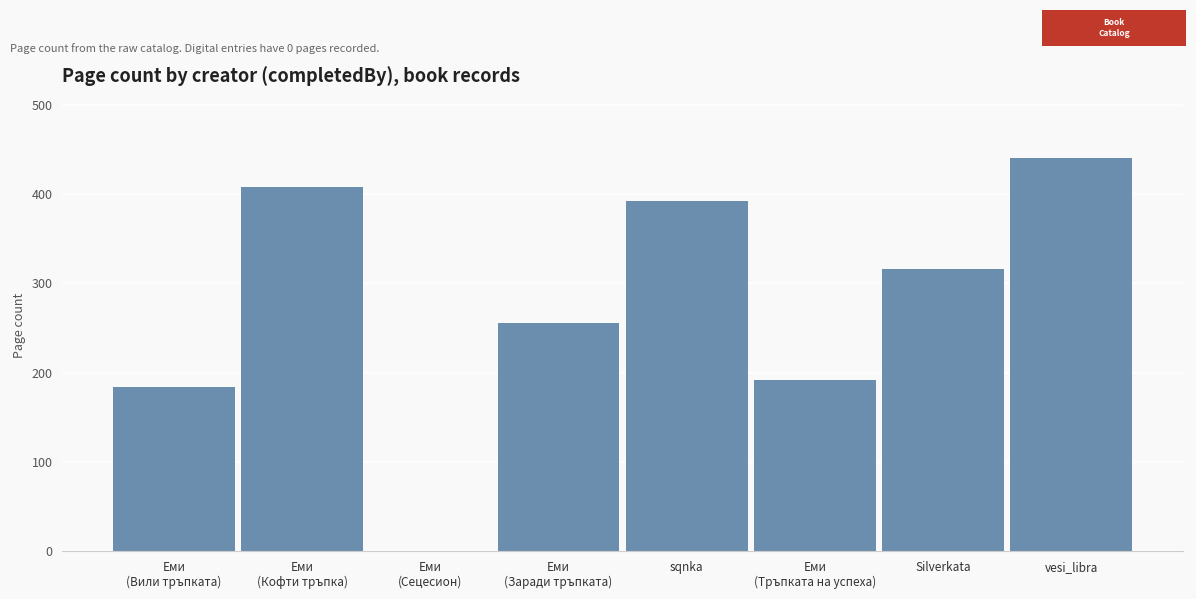

Which label corresponds to the largest value in the chart?

vesi_libra